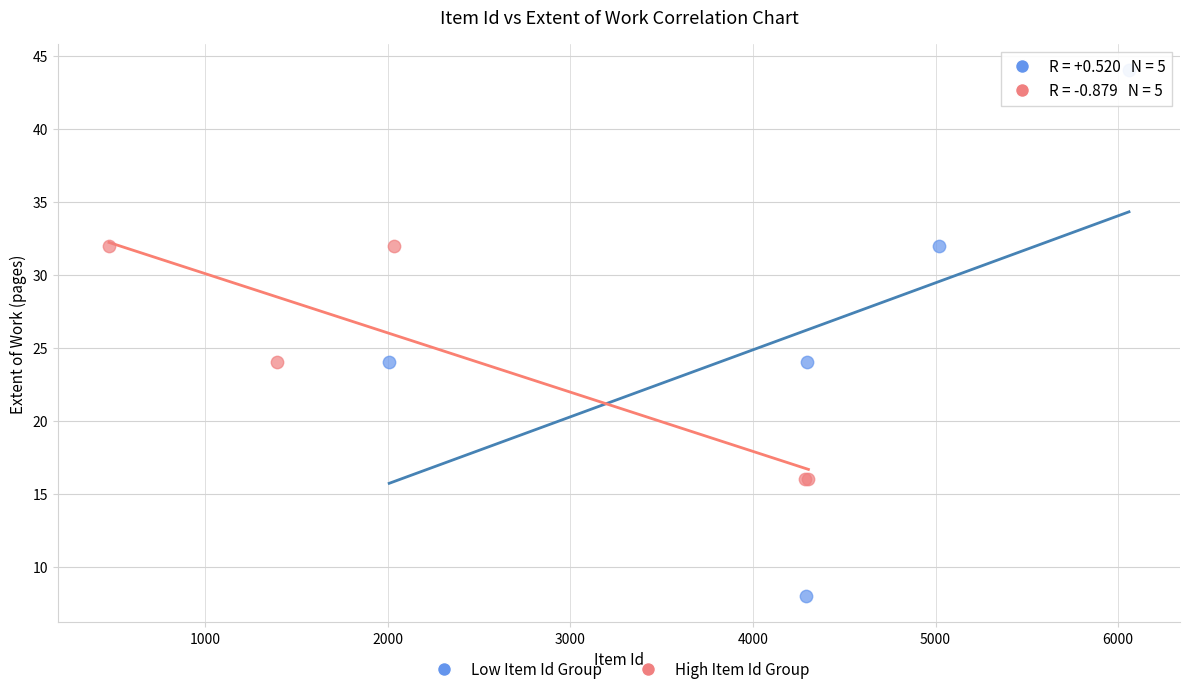

What are all the series names shown in the legend?

Low Item Id Group, High Item Id Group